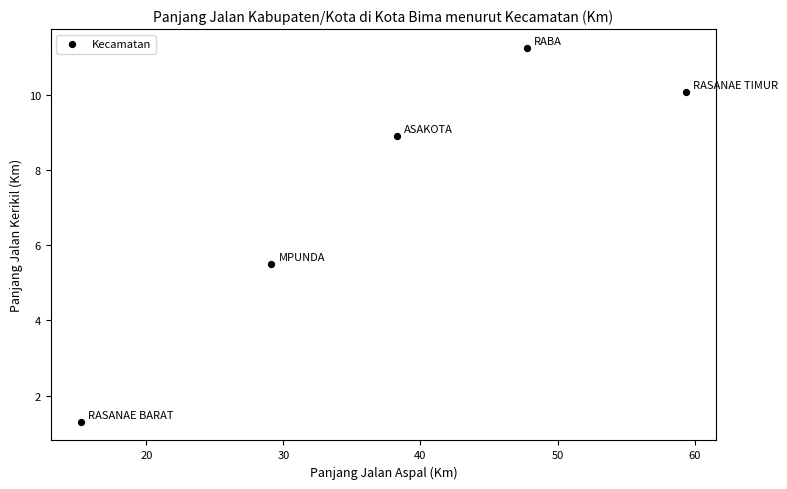

What is the range of X values (max minus min)?

44.1